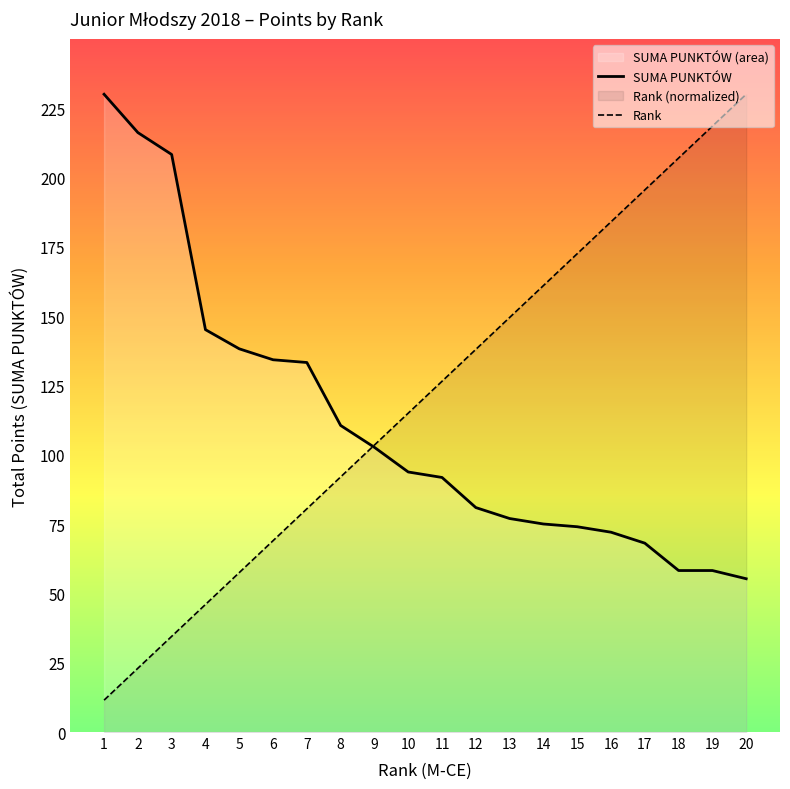

Between 3 and 7, which is larger?

3